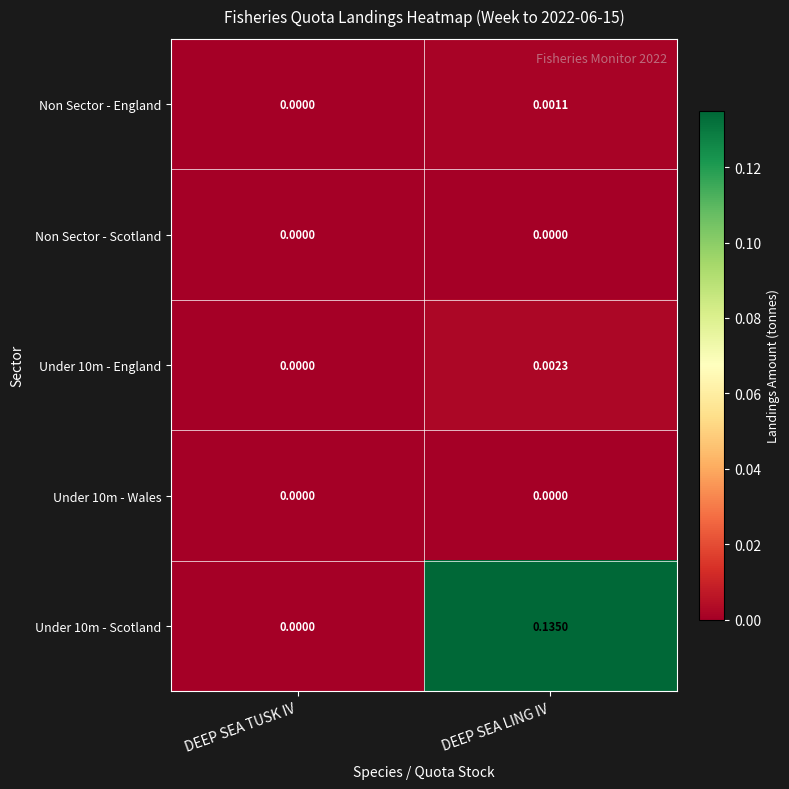

At which category is the sum across all series the highest?

DEEP SEA LING IV